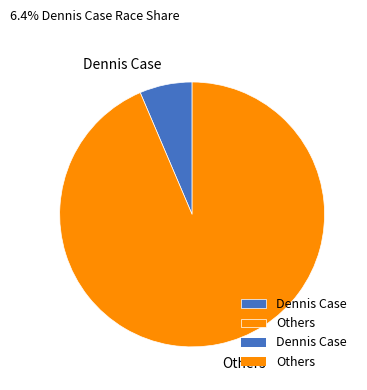

How many slices are in this pie chart?

2